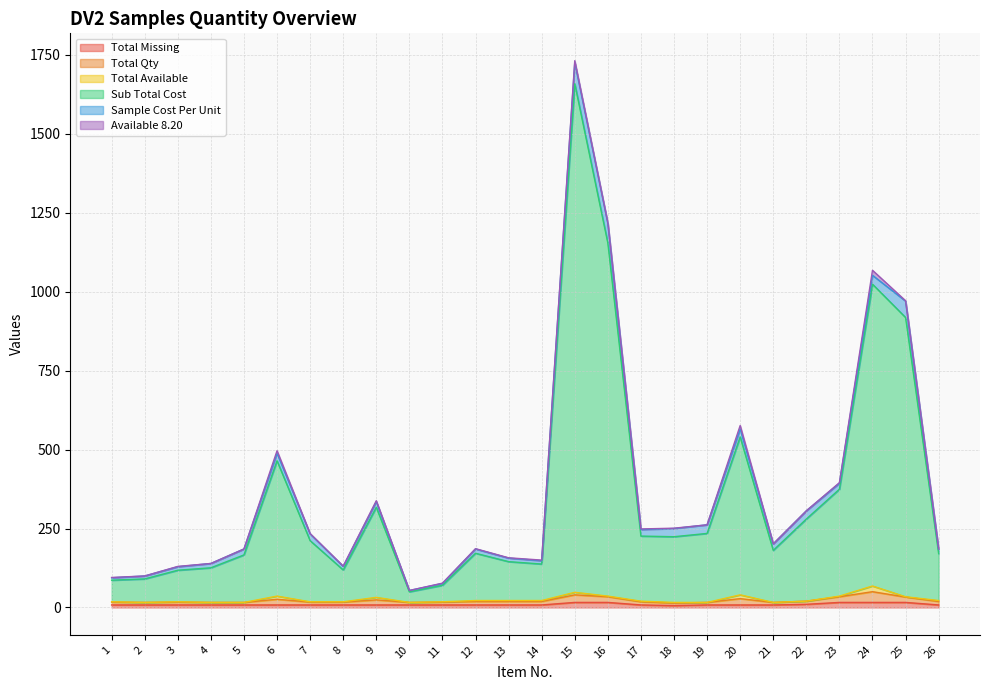

Does the chart display data point markers on the line(s)?

No